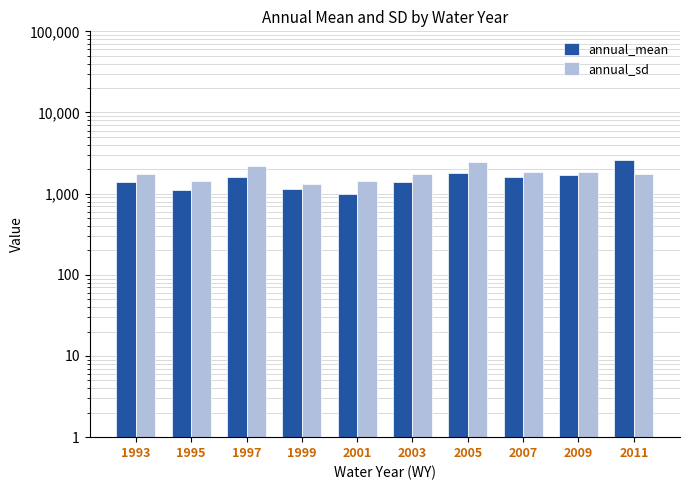

Between 2001 and 2011, which series saw the biggest shift?

annual_mean